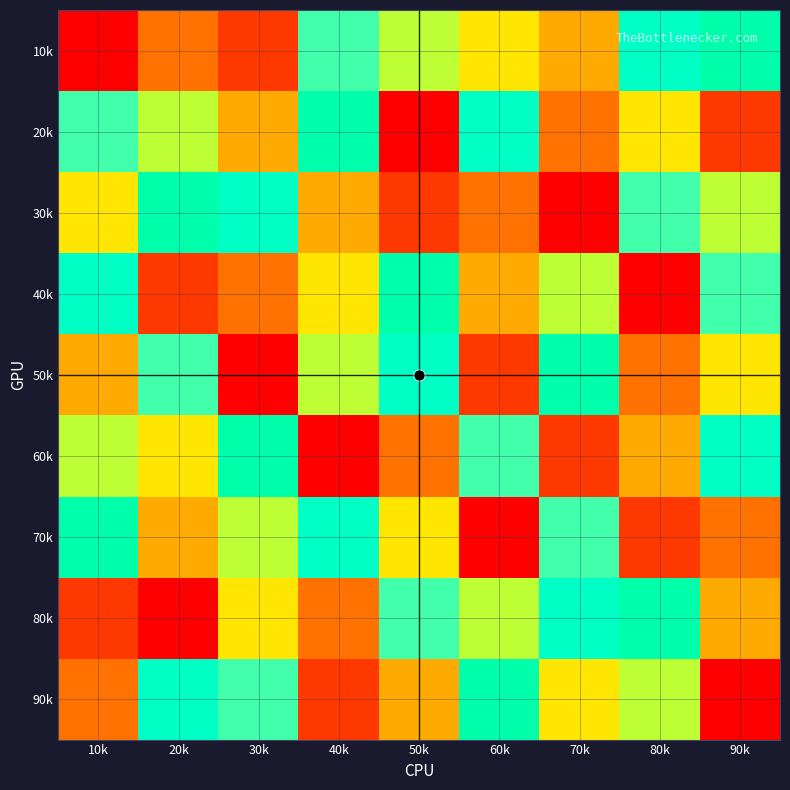

Reading left to right, what are all the values shown in this chart?

10k: 10k=1	20k=3	30k=2	40k=7	50k=6	60k=5	70k=4	80k=8	90k=9
20k: 10k=7	20k=6	30k=4	40k=9	50k=1	60k=8	70k=3	80k=5	90k=2
30k: 10k=5	20k=9	30k=8	40k=4	50k=2	60k=3	70k=1	80k=7	90k=6
40k: 10k=8	20k=2	30k=3	40k=5	50k=9	60k=4	70k=6	80k=1	90k=7
50k: 10k=4	20k=7	30k=1	40k=6	50k=8	60k=2	70k=9	80k=3	90k=5
60k: 10k=6	20k=5	30k=9	40k=1	50k=3	60k=7	70k=2	80k=4	90k=8
70k: 10k=9	20k=4	30k=6	40k=8	50k=5	60k=1	70k=7	80k=2	90k=3
80k: 10k=2	20k=1	30k=5	40k=3	50k=7	60k=6	70k=8	80k=9	90k=4
90k: 10k=3	20k=8	30k=7	40k=2	50k=4	60k=9	70k=5	80k=6	90k=1